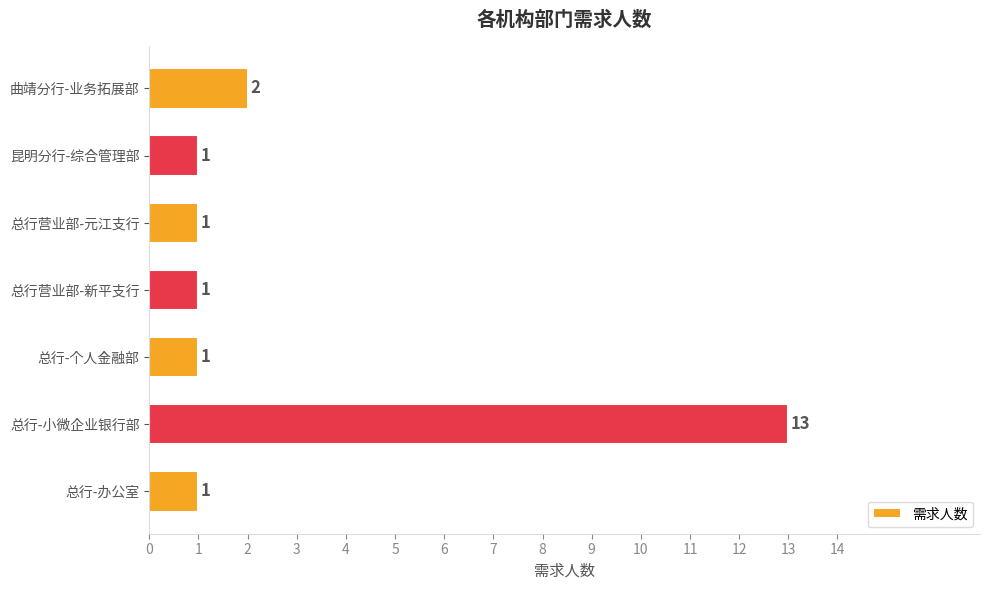

What is the sum of all values?

20